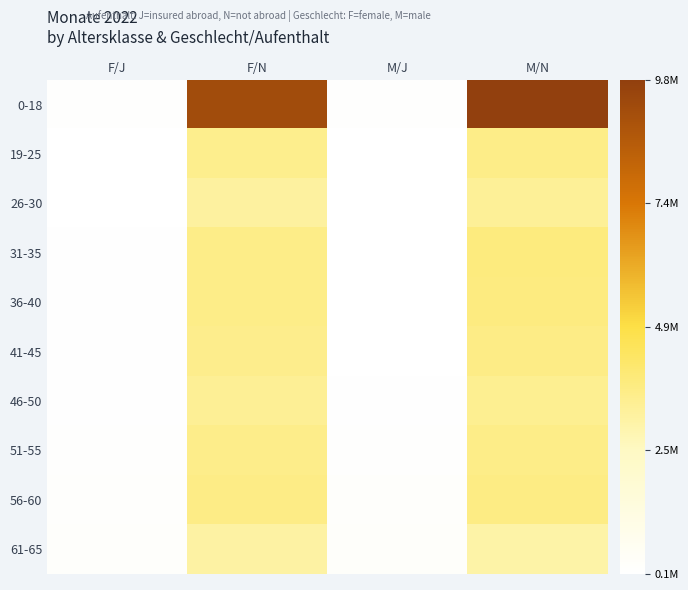

Which series has the largest total across all categories?

0-18